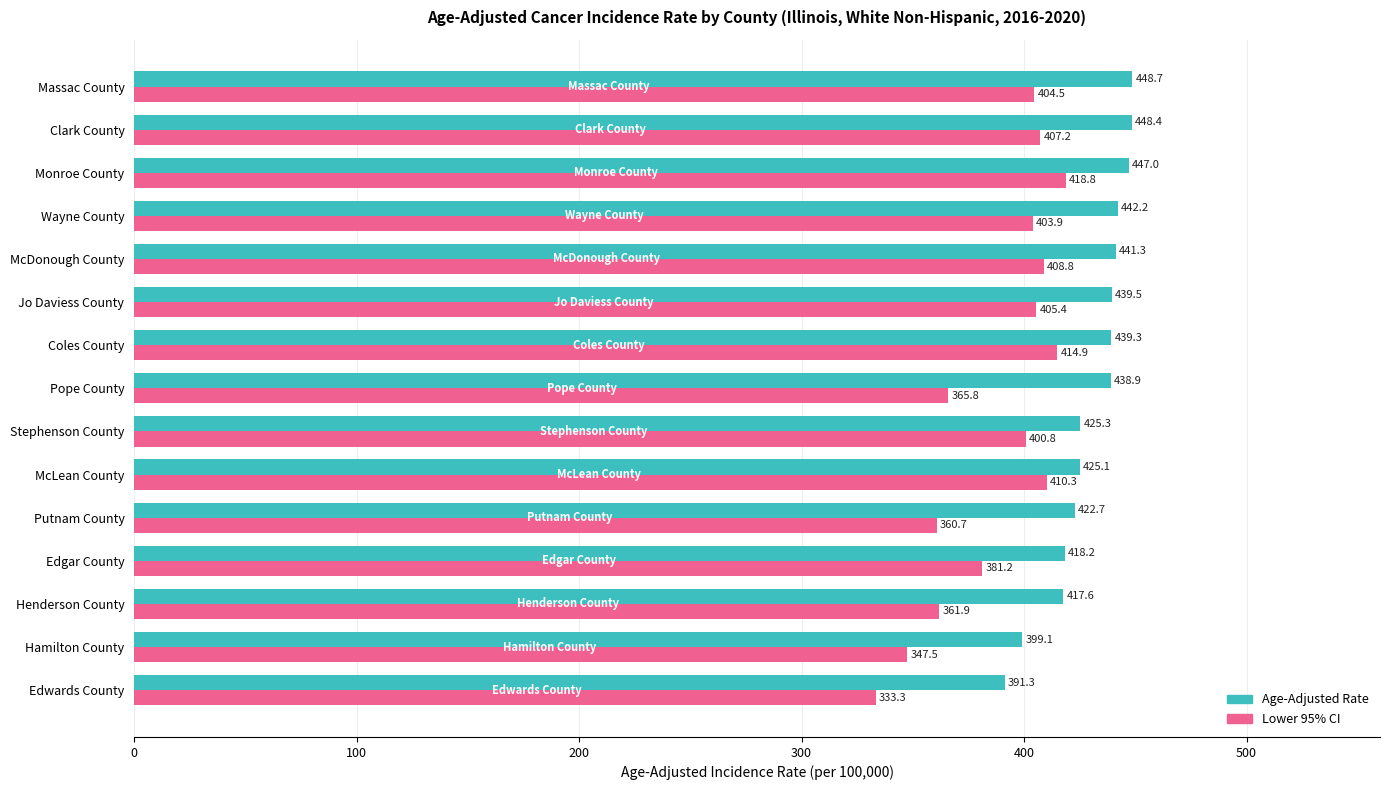

True or false: Age-Adjusted Rate has a value of 227.0 at Jo Daviess County.

False